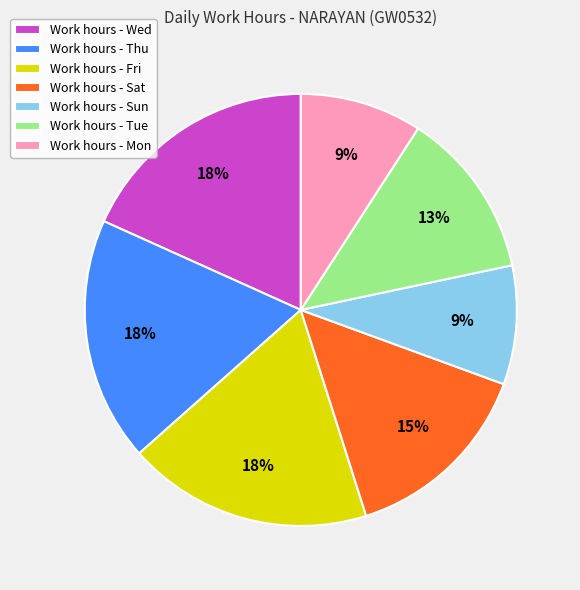

To the nearest percent, what is the difference between the largest and smallest slice percentages?

9%